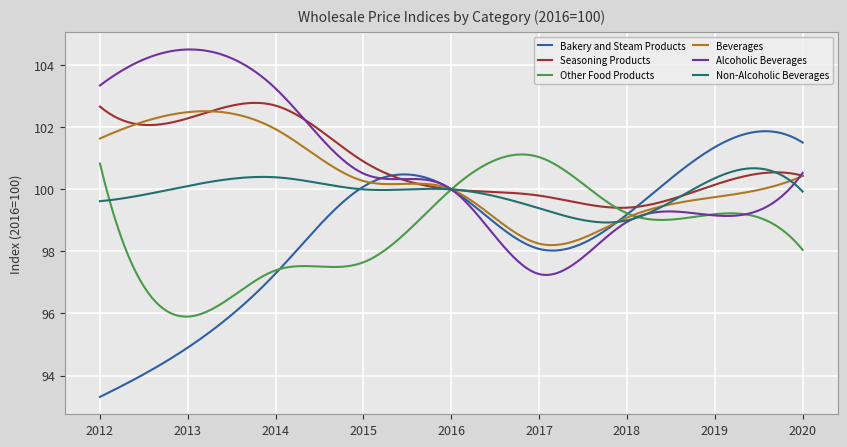

What is the maximum value for Non-Alcoholic Beverages?

100.7